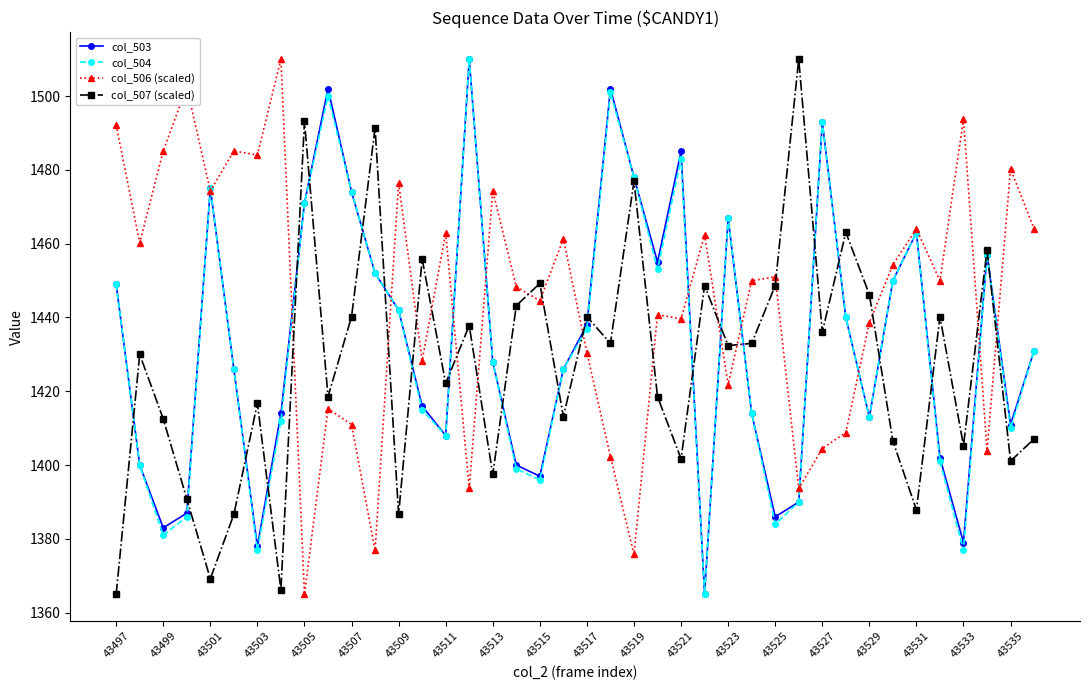

What is the lowest value of the col_506 (scaled) series?

1365.0